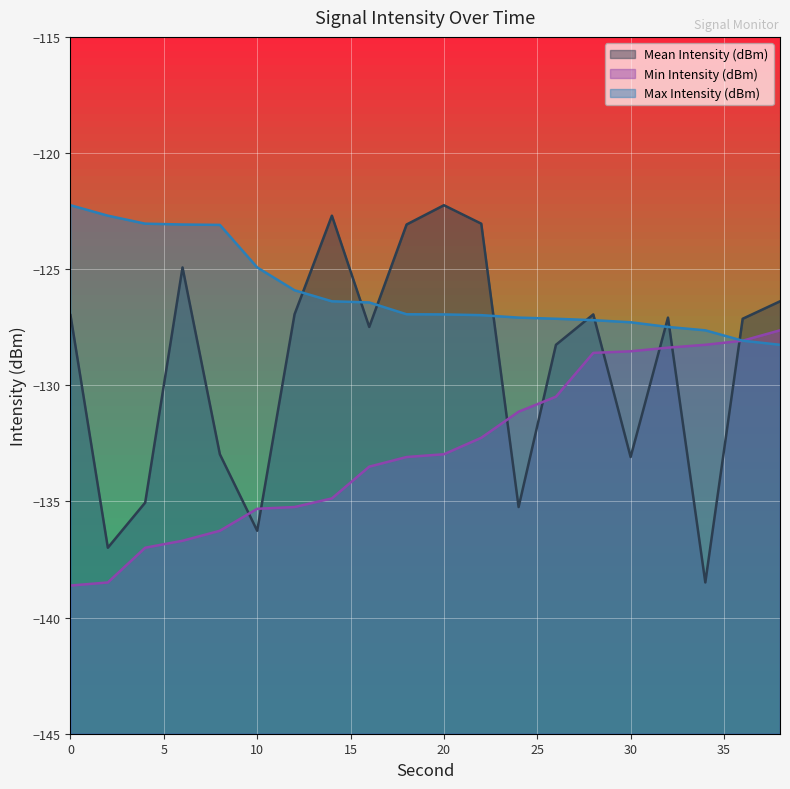

The Max Intensity (dBm) series shows -127.0 at 22. True or false?

True